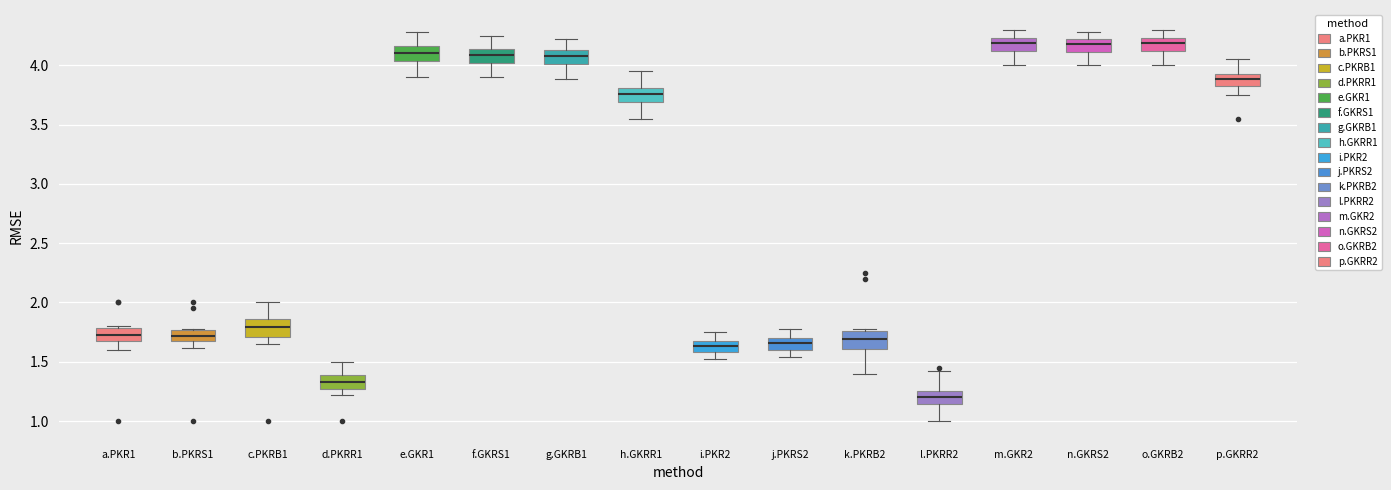

Which box has the lowest median line?

l.PKRR2